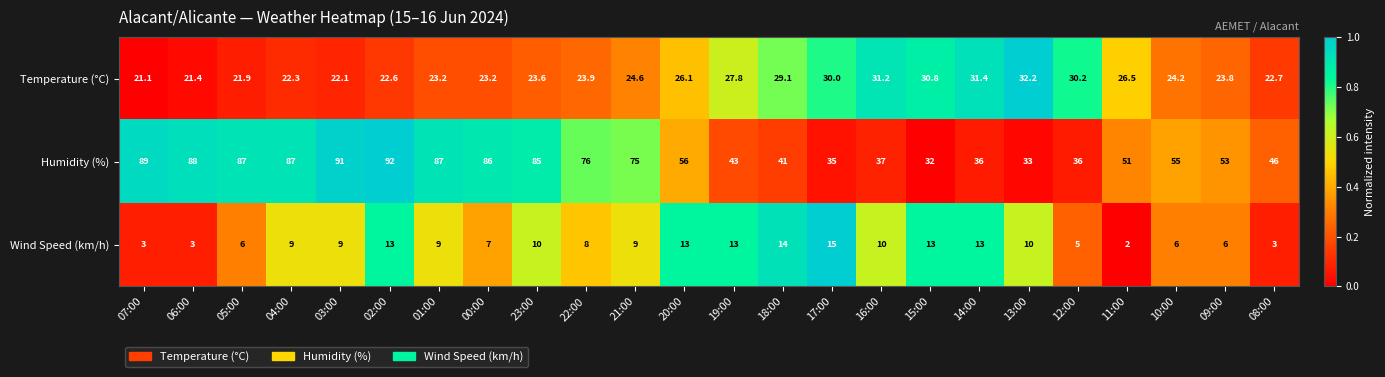

How many data points does each series have?

24